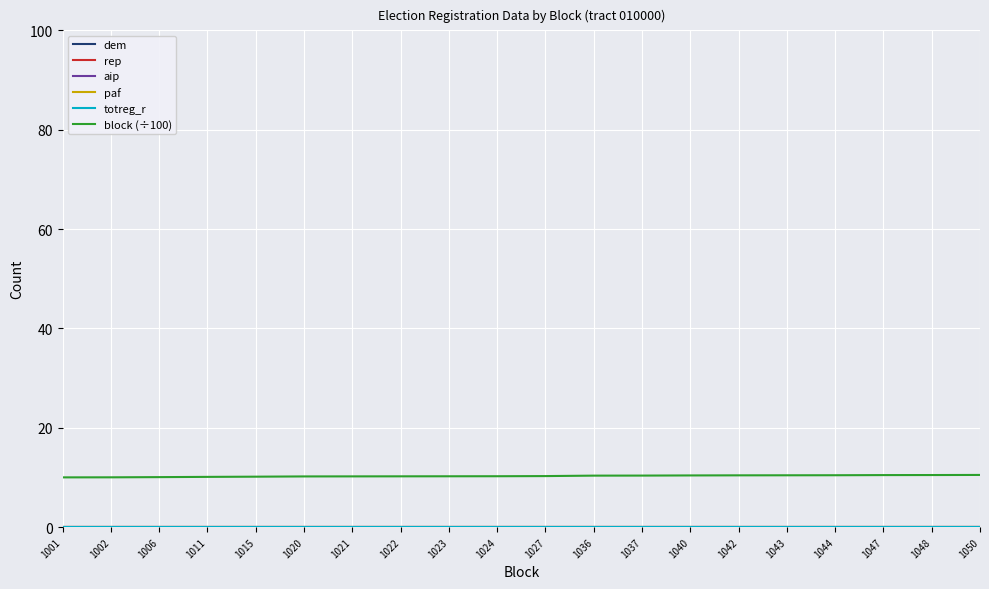

What is the difference between the highest and lowest values at 1043?

10.4